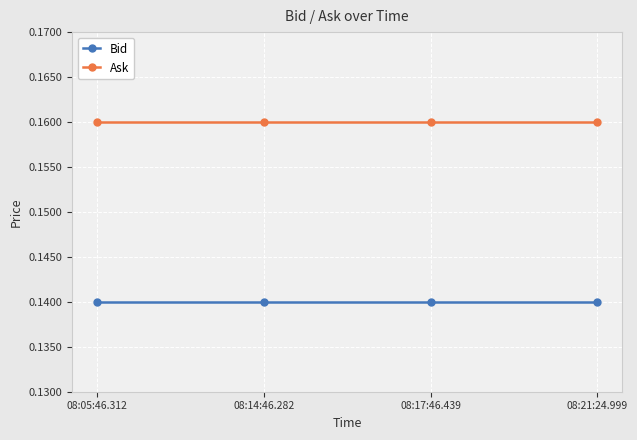

What is the label of the 1st point from the left?

08:05:46.312